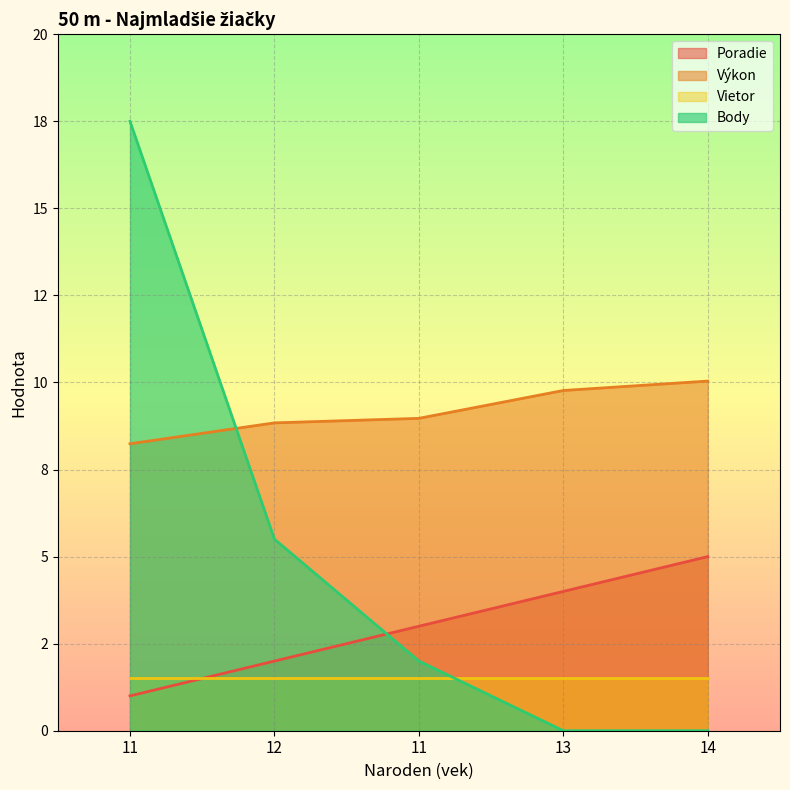

Is the value of Body at 11 greater than the value of Výkon at 14?

Yes